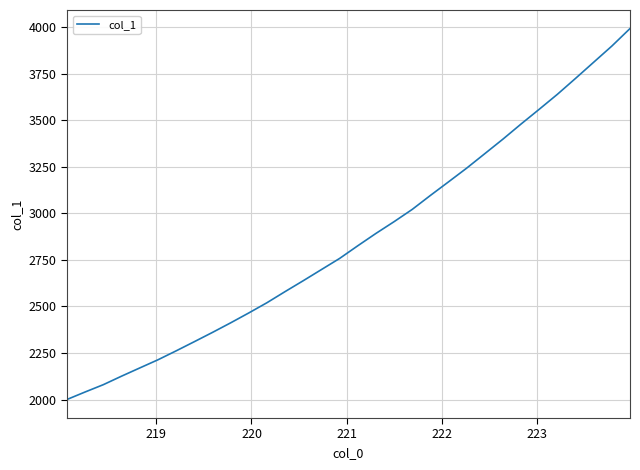

What is the difference between the maximum and minimum values?

1991.4